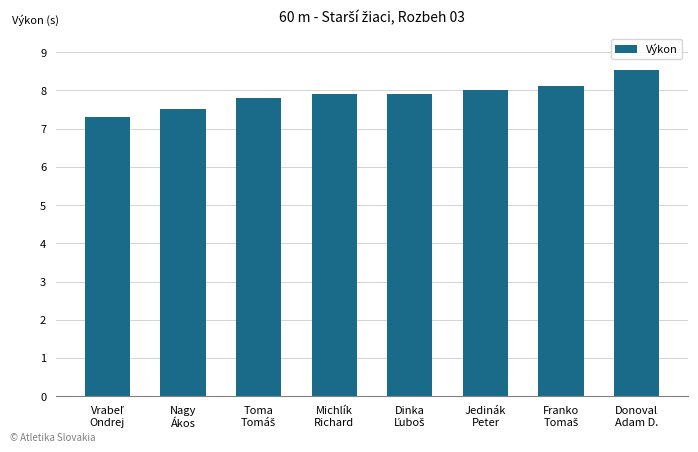

What is the average value?

7.9